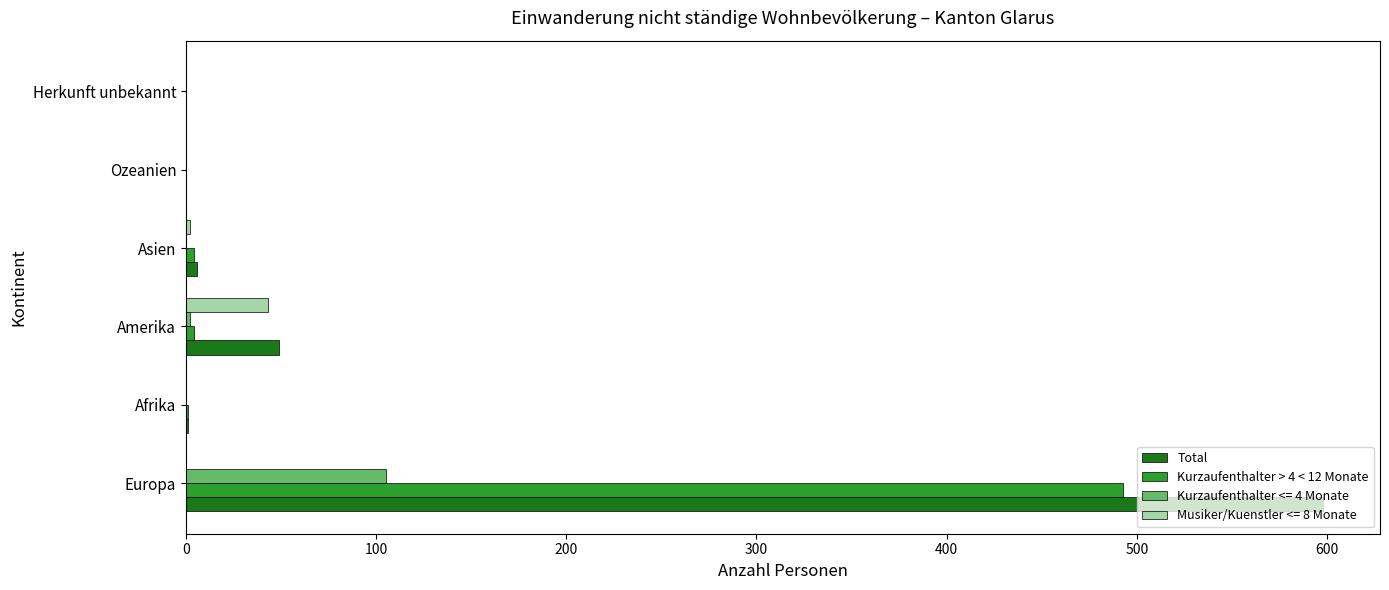

At which category is the sum across all series the highest?

Europa